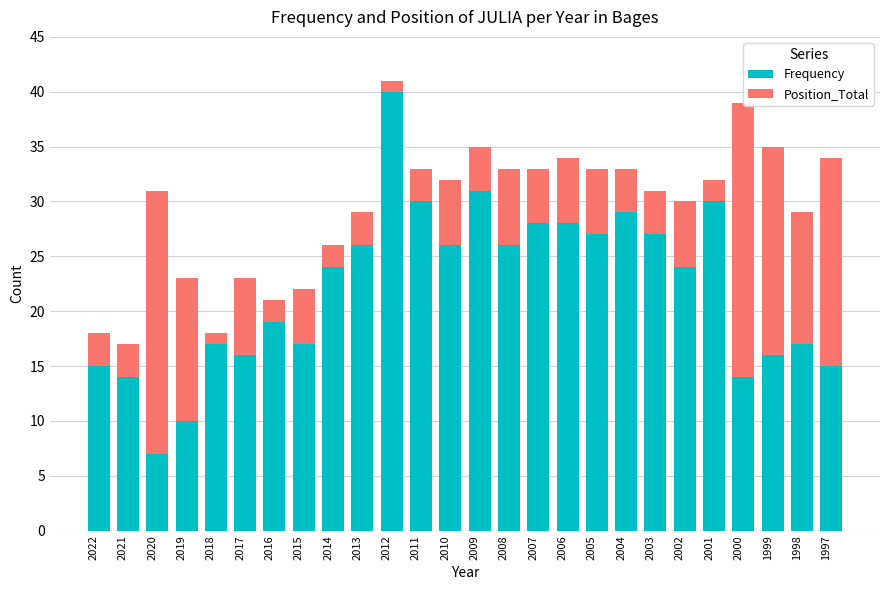

Read the Frequency value at 2010.

26